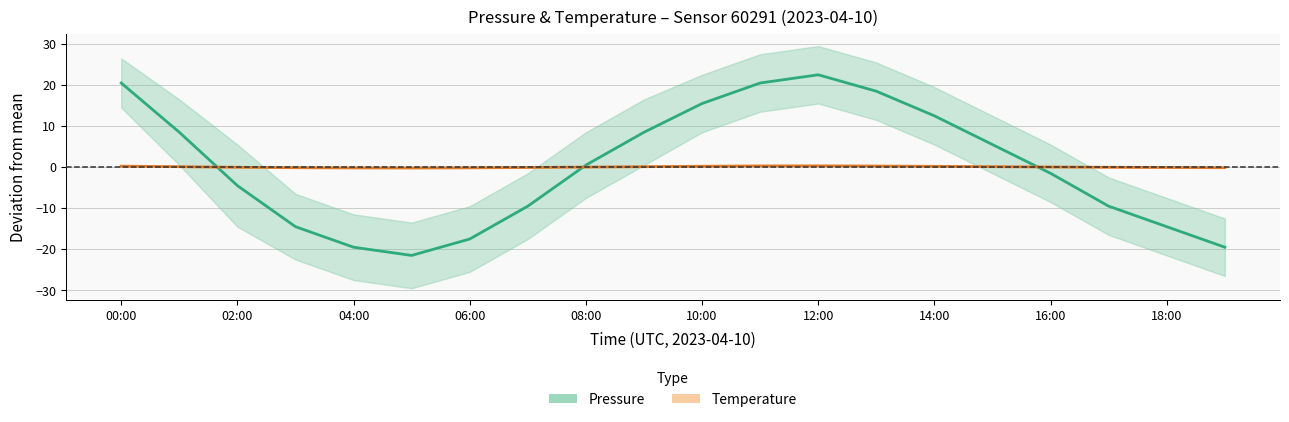

Rank the series by their maximum value, from highest to lowest.

Pressure (center), Temperature (center)